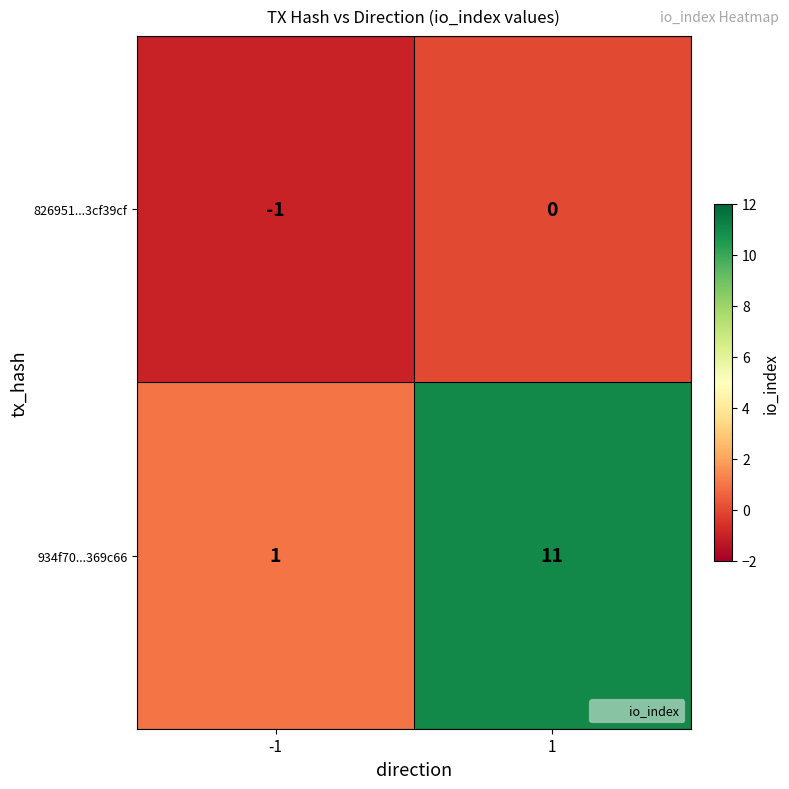

The value of 826951...3cf39cf at -1 is -2. True or false?

False